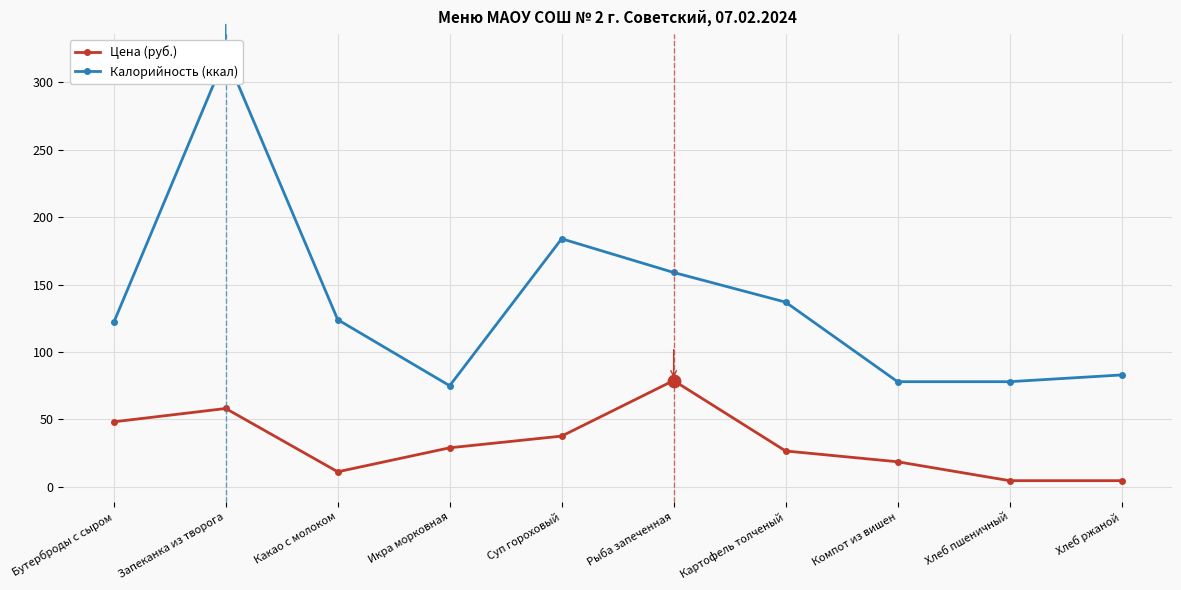

Which series has the largest total across all categories?

Калорийность (ккал)